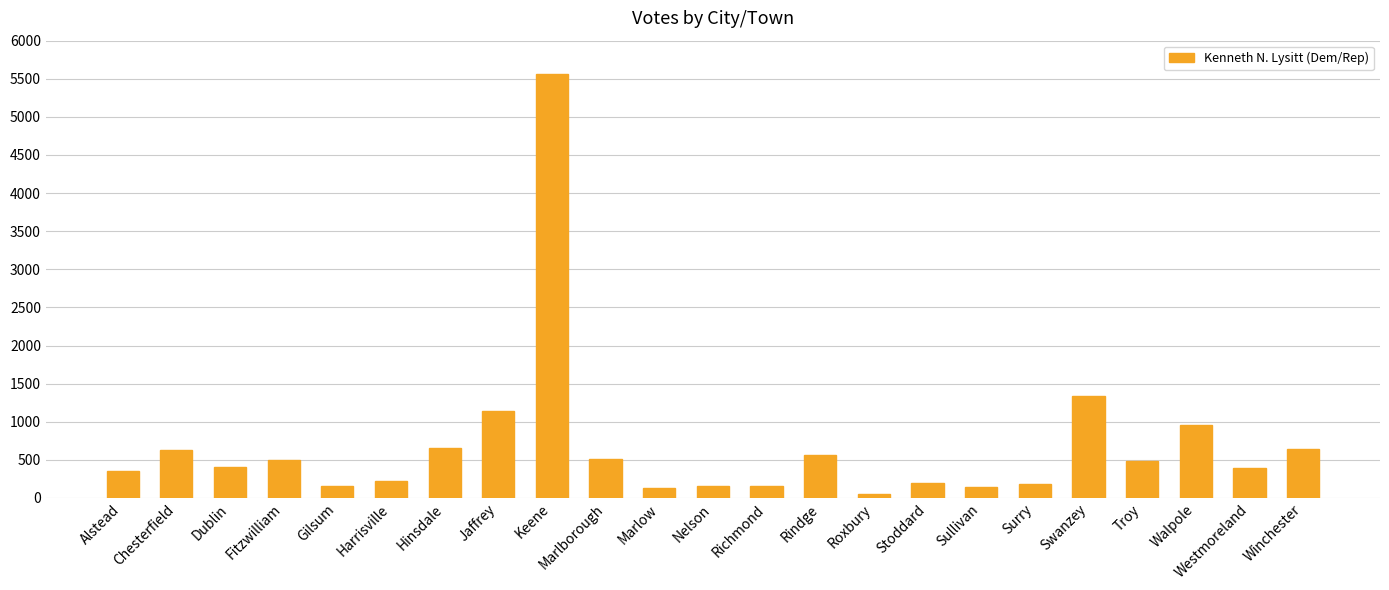

Which has a higher value, Gilsum or Hinsdale?

Hinsdale